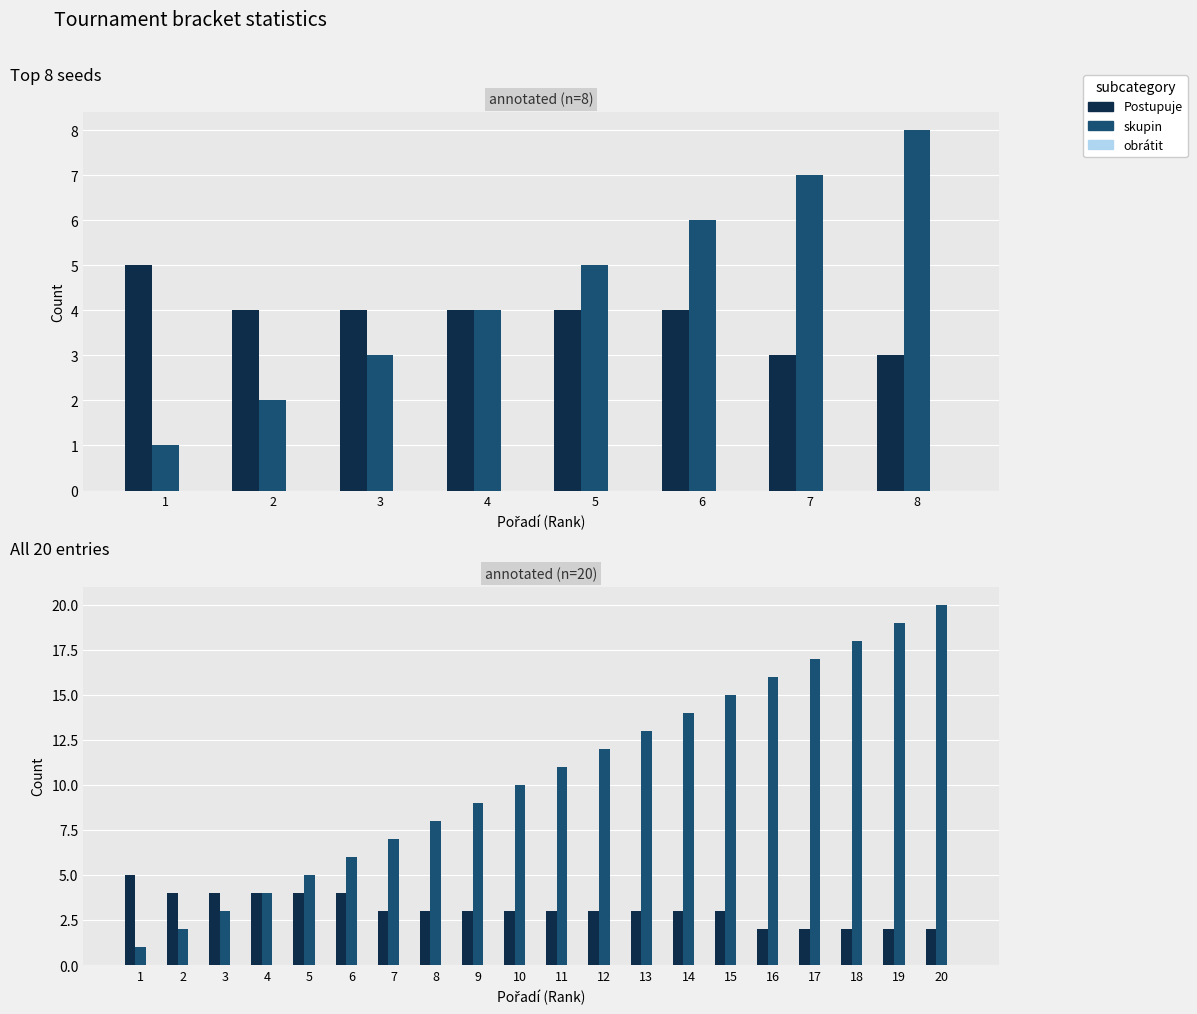

Which has a higher value, 1 or 19?

1